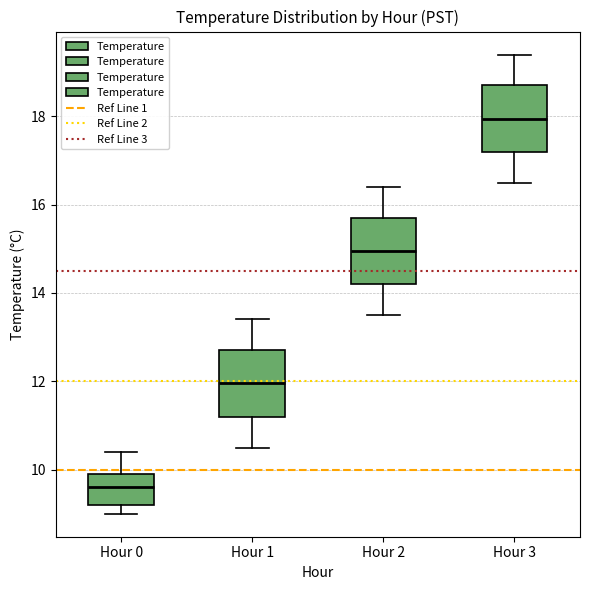

Reading left to right, read every box against the y-axis: the position of its median line, the range the box covers, and the ends of its whiskers. The values are not printed on the chart, so give them approximately, as read against the axis.

Hour 0: median 9.6, box 9.2 to 10.0, whiskers 9.0 to 10.4
Hour 1: median 12.0, box 11.2 to 12.8, whiskers 10.6 to 13.4
Hour 2: median 15.0, box 14.2 to 15.8, whiskers 13.6 to 16.4
Hour 3: median 18.0, box 17.2 to 18.8, whiskers 16.6 to 19.4